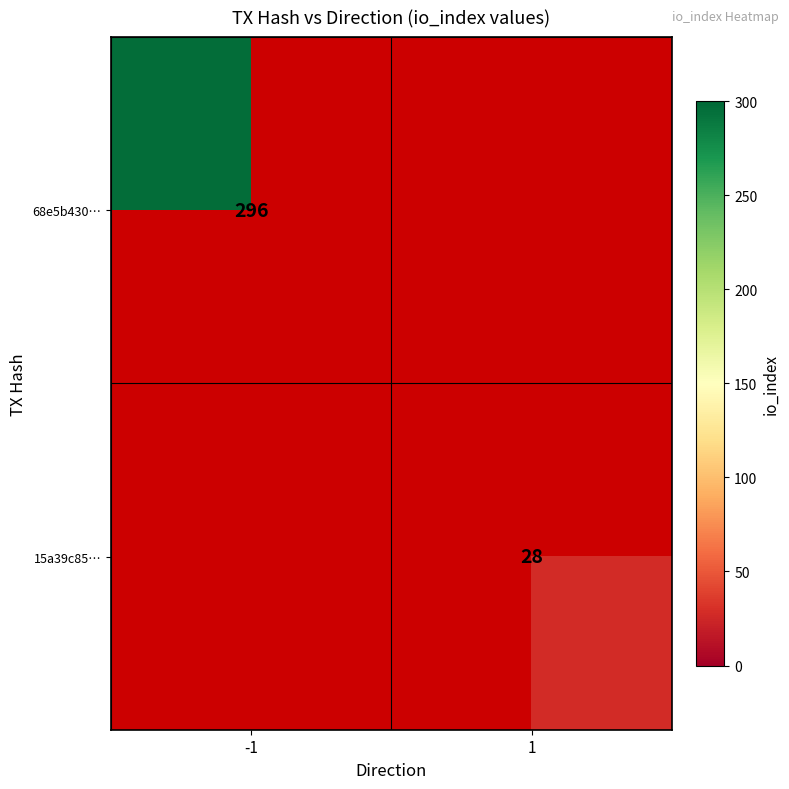

Between 1 and -1, which is larger?

-1